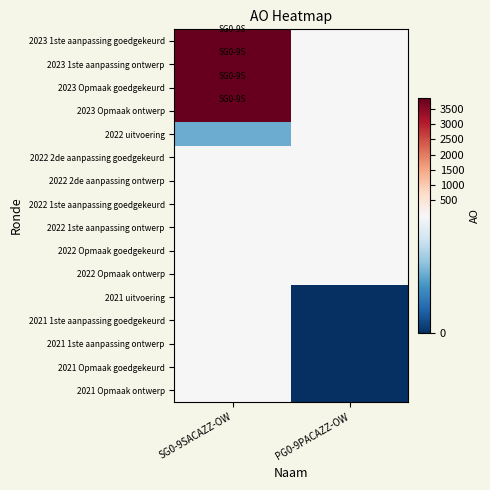

Which label corresponds to the largest value in the chart?

SG0-9SACAZZ-OW